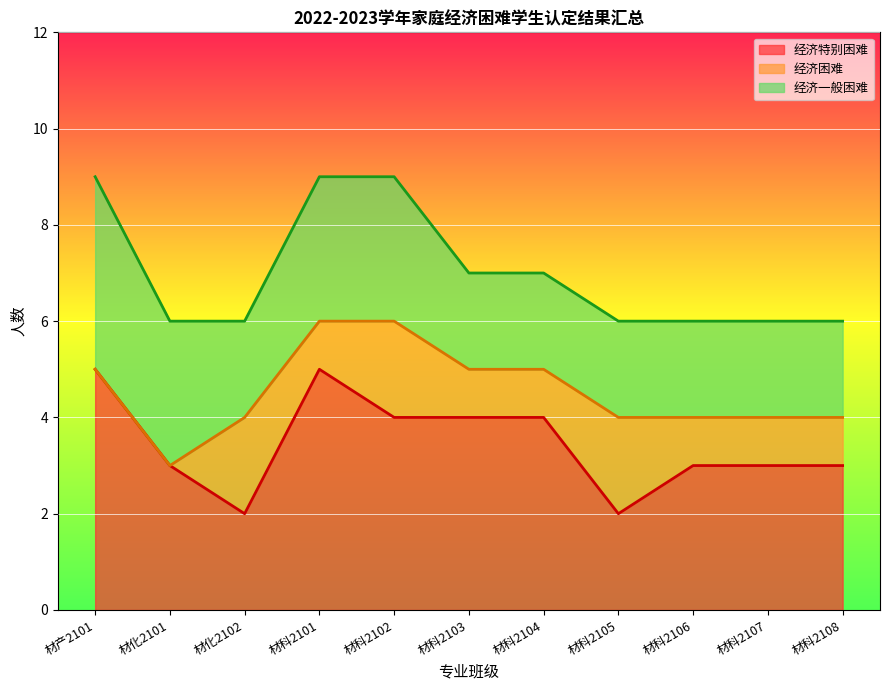

At which category is the sum across all series the highest?

材产2101